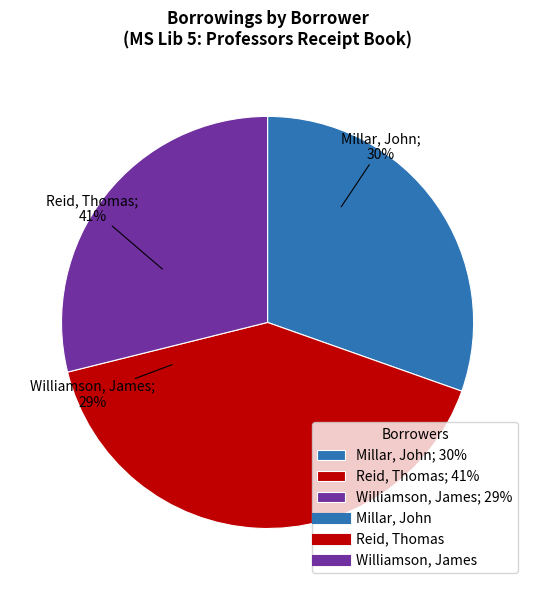

How many slices are in this pie chart?

3